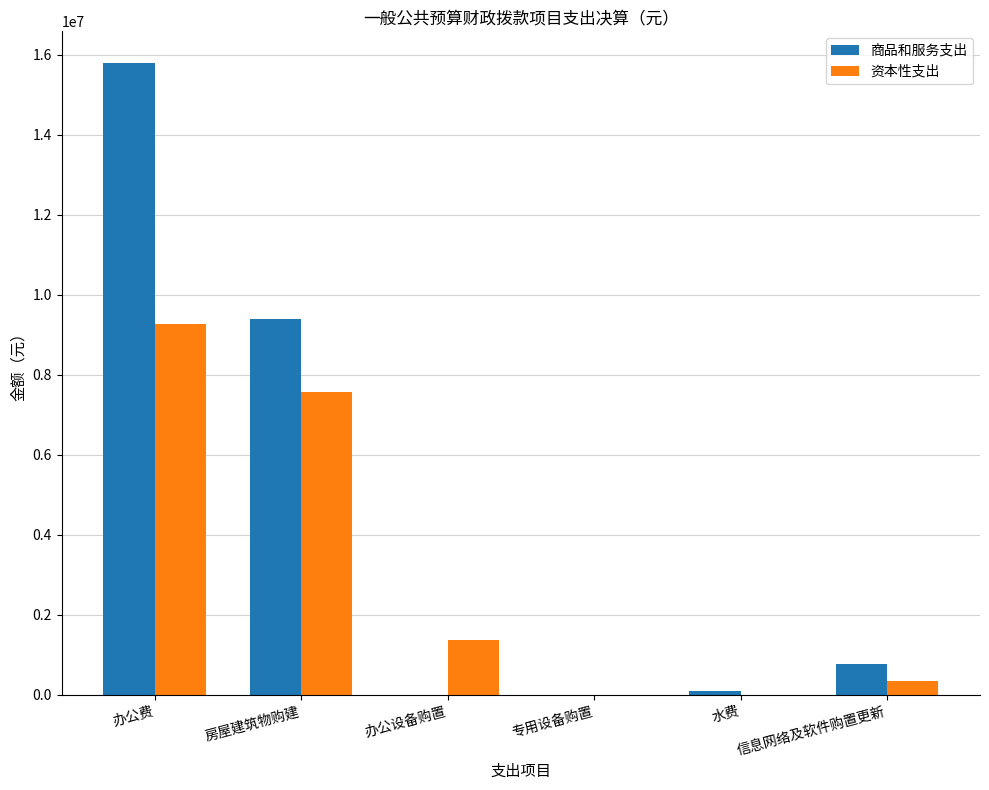

How many categories are shown in the chart?

6